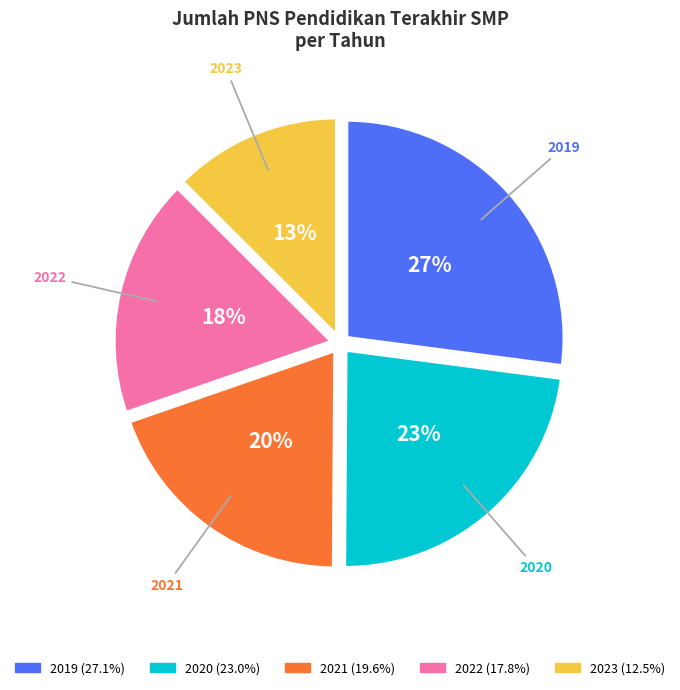

Combined, do 2022 and 2021 account for over 50%?

No